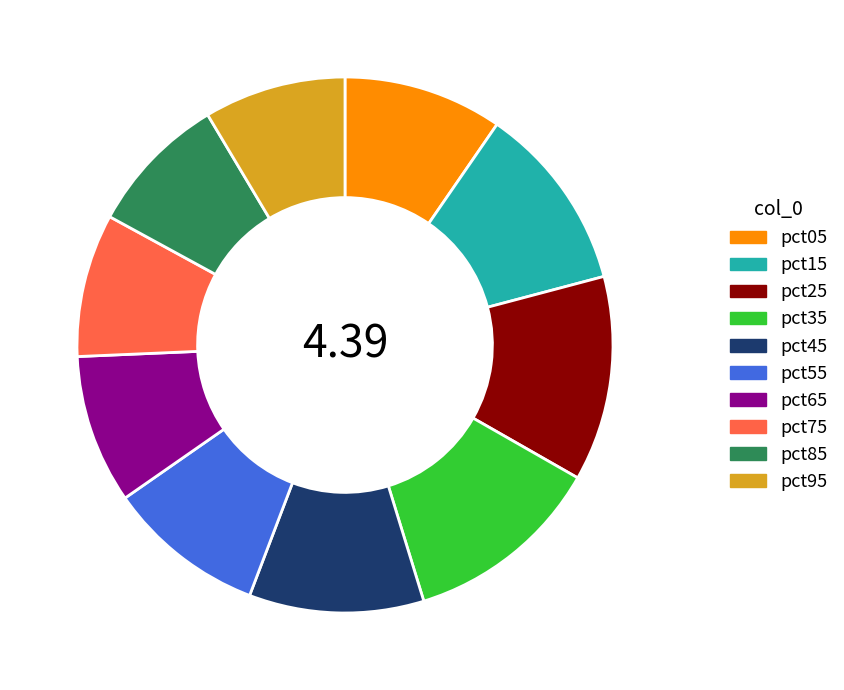

Is it true that pct45 is 11% of the pie?

True